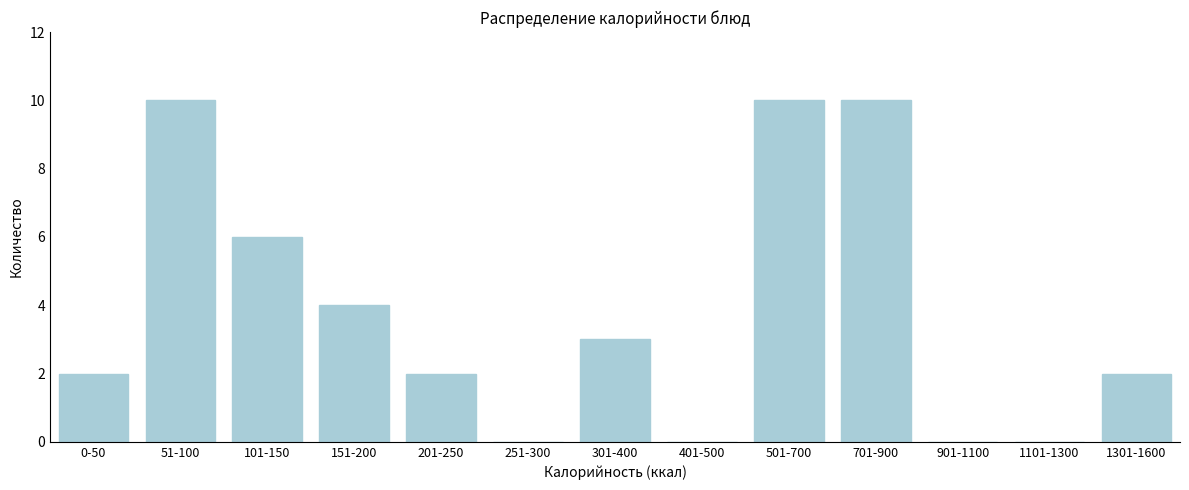

Reading left to right, what are all the values shown in this chart?

0-50=2	51-100=10	101-150=6	151-200=4	201-250=2	251-300=0	301-400=3	401-500=0	501-700=10	701-900=10	901-1100=0	1101-1300=0	1301-1600=2